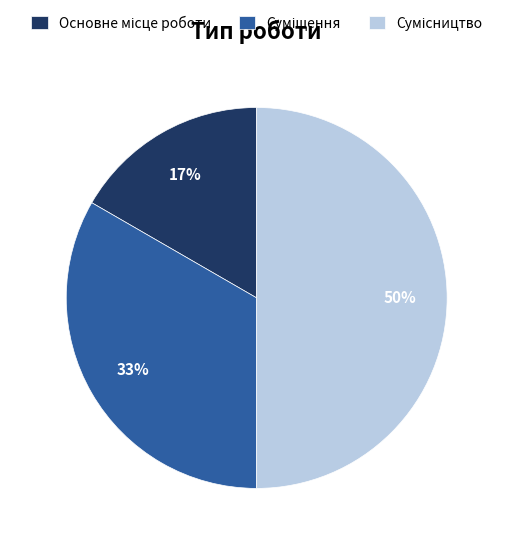

To the nearest percent, what is the average slice percentage?

33%